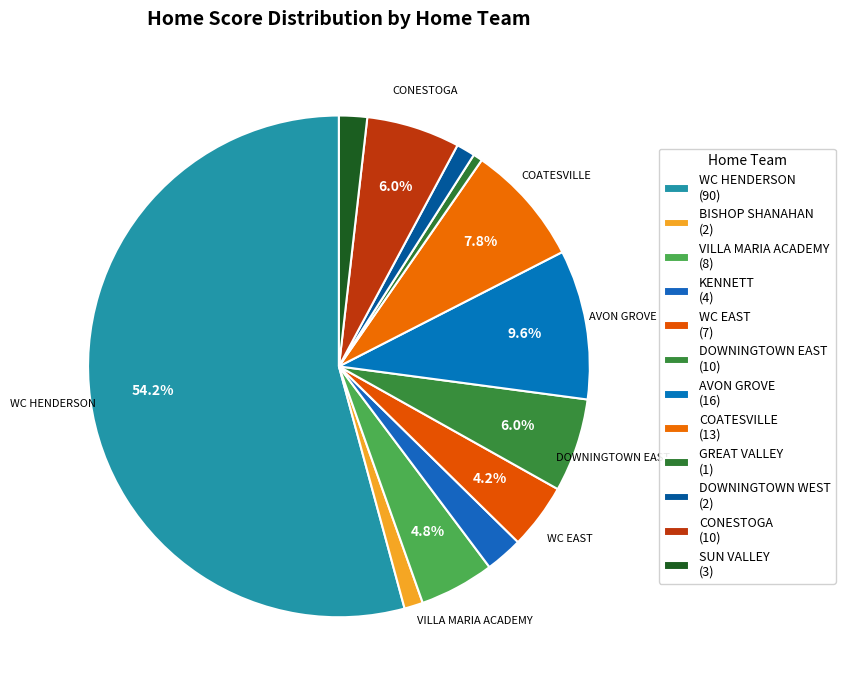

Which slice is the largest?

WC HENDERSON